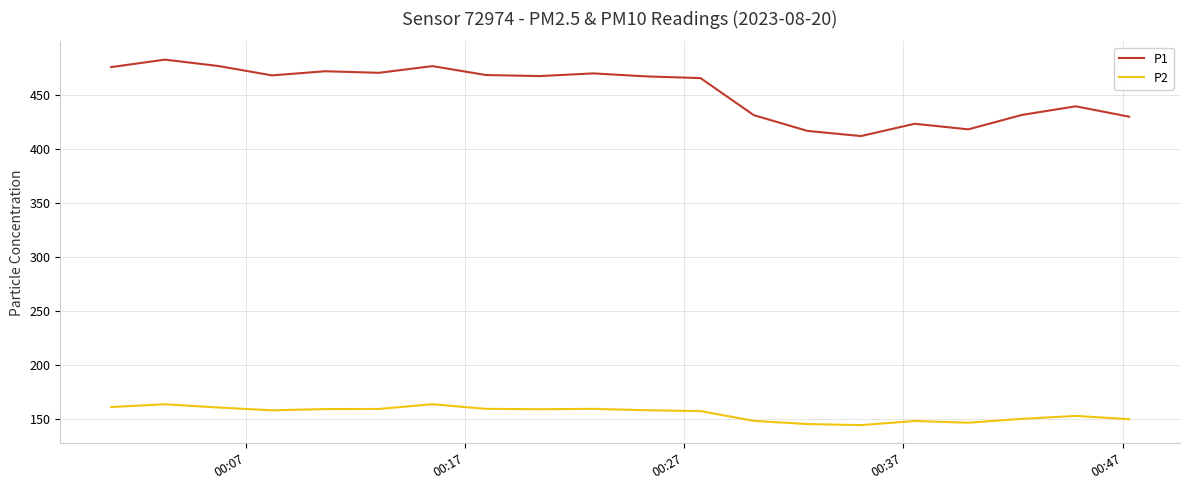

What is the smallest value displayed?

144.1